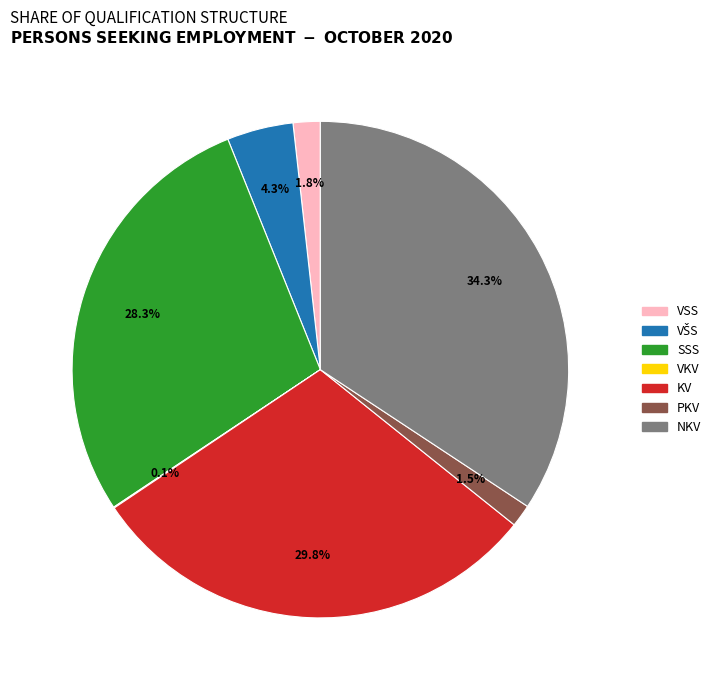

Is there a majority slice in this chart?

No